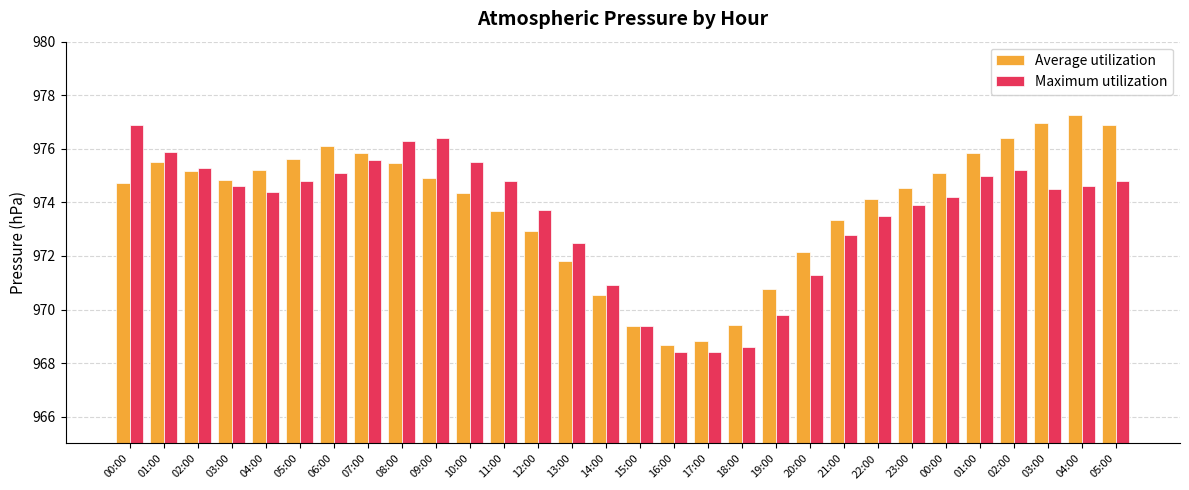

Reading right to left, what are all the values shown in this chart?

Average utilization: 976.9	977.2	977.0	976.4	975.9	975.1	974.5	974.1	973.4	972.1	970.8	969.4	968.8	968.7	969.4	970.5	971.8	972.9	973.7	974.4	974.9	975.5	975.8	976.1	975.6	975.2	974.9	975.2	975.5	974.7
Maximum utilization: 974.8	974.6	974.5	975.2	975.0	974.2	973.9	973.5	972.8	971.3	969.8	968.6	968.4	968.4	969.4	970.9	972.5	973.7	974.8	975.5	976.4	976.3	975.6	975.1	974.8	974.4	974.6	975.3	975.9	976.9